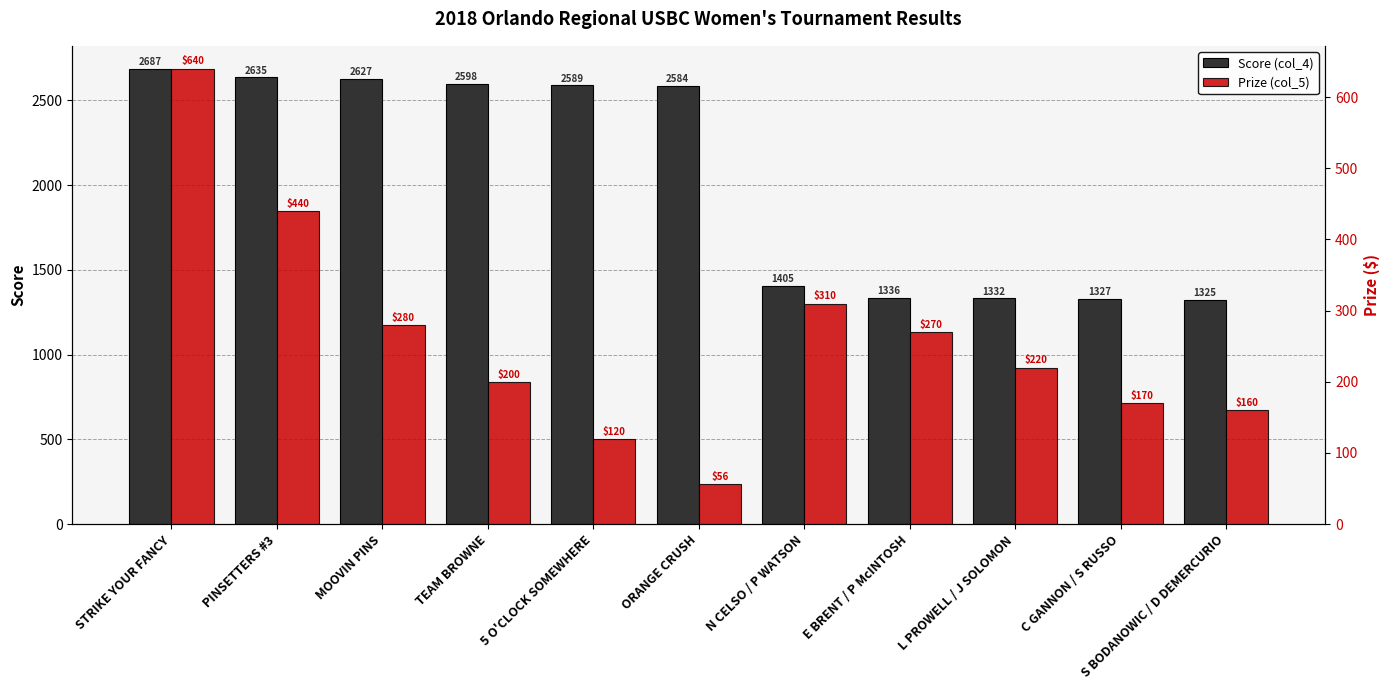

Which series has the widest spread of values?

Score (col_4)